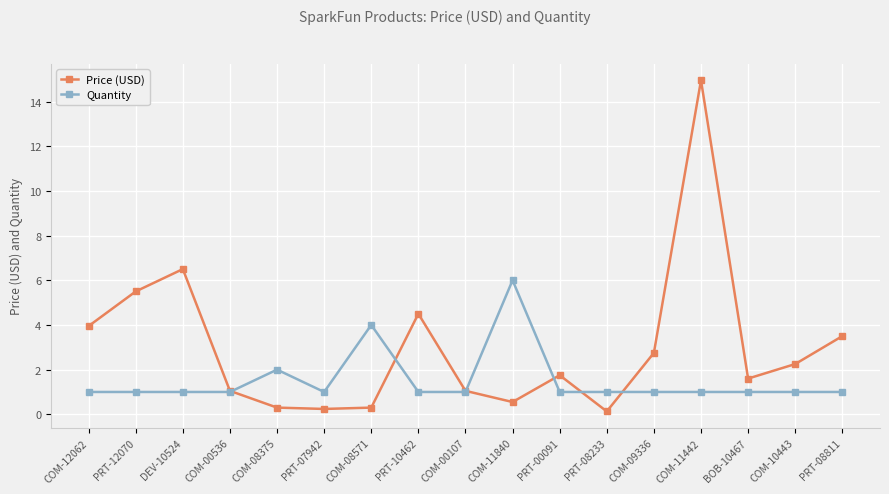

Is the value of Quantity at COM-08571 greater than the value of Price (USD) at PRT-12070?

No